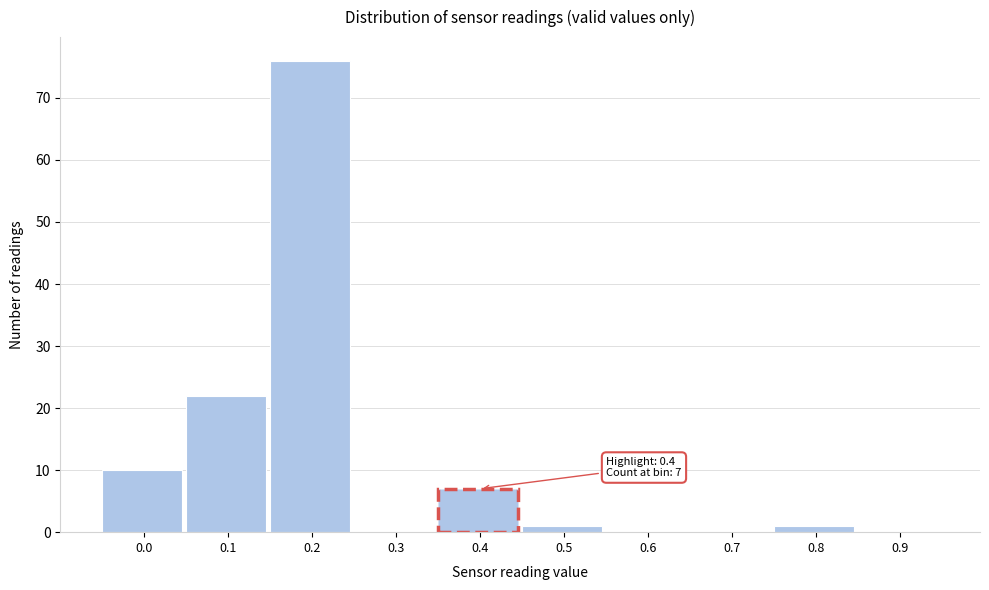

Reading left to right, list all the values displayed in this chart.

0.0=10	0.1=22	0.2=76	0.3=0	0.4=7	0.5=1	0.6=0	0.7=0	0.8=1	0.9=0